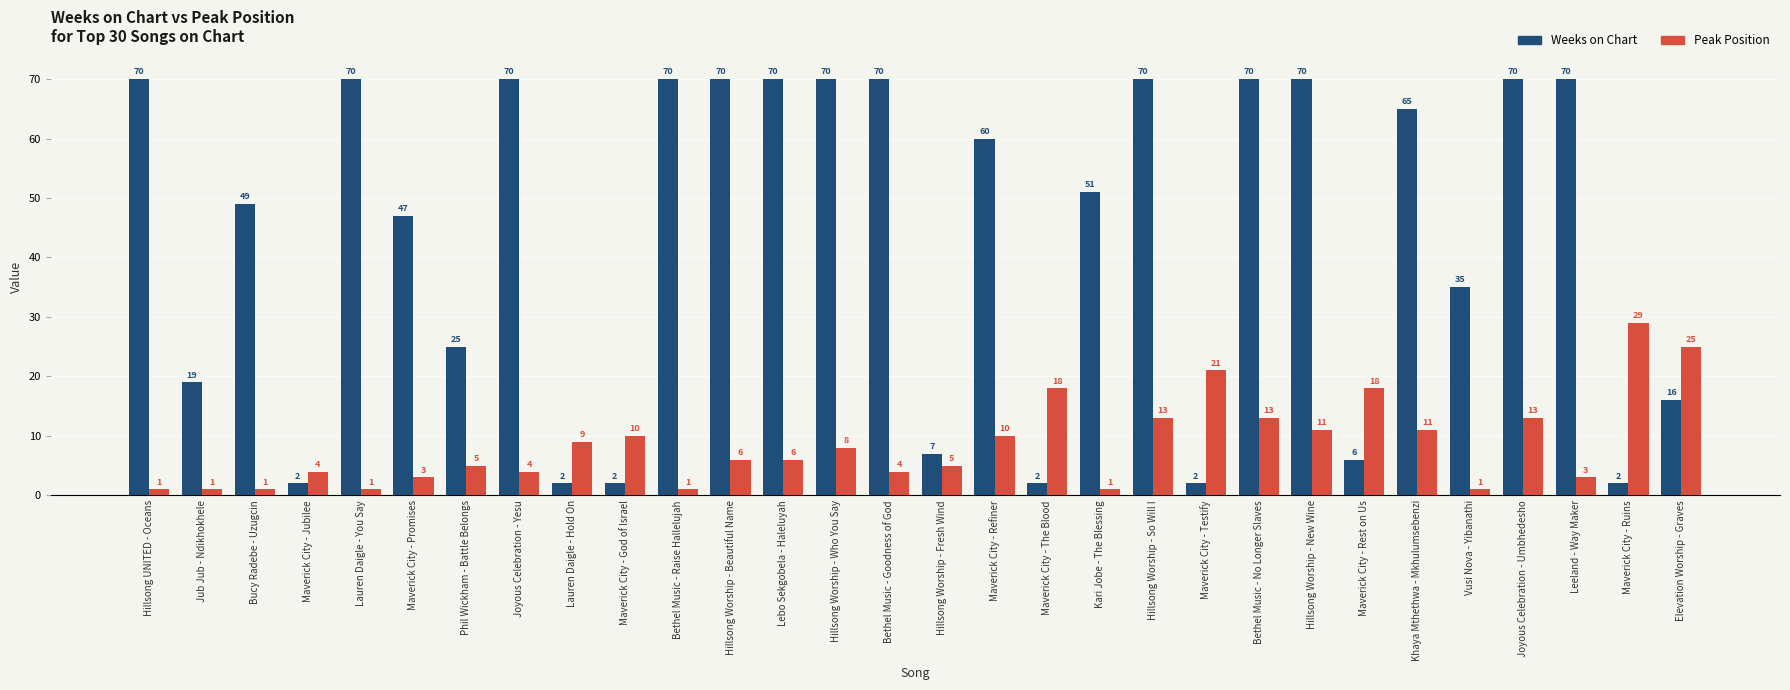

Reading left to right, extract all data points from this chart.

Weeks on Chart: 70	19	49	2	70	47	25	70	2	2	70	70	70	70	70	7	60	2	51	70	2	70	70	6	65	35	70	70	2	16
Peak Position: 1	1	1	4	1	3	5	4	9	10	1	6	6	8	4	5	10	18	1	13	21	13	11	18	11	1	13	3	29	25